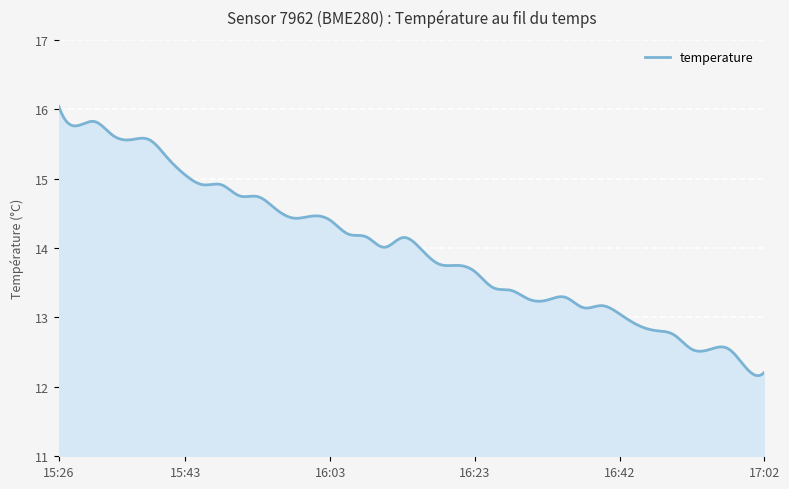

What is the smallest value displayed?

12.2